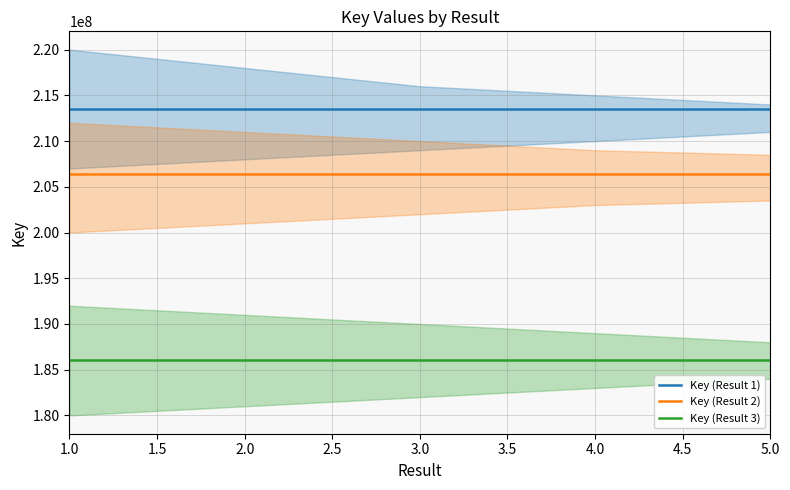

True or false: Key (Result 2) and Key (Result 3) intersect in this chart.

False